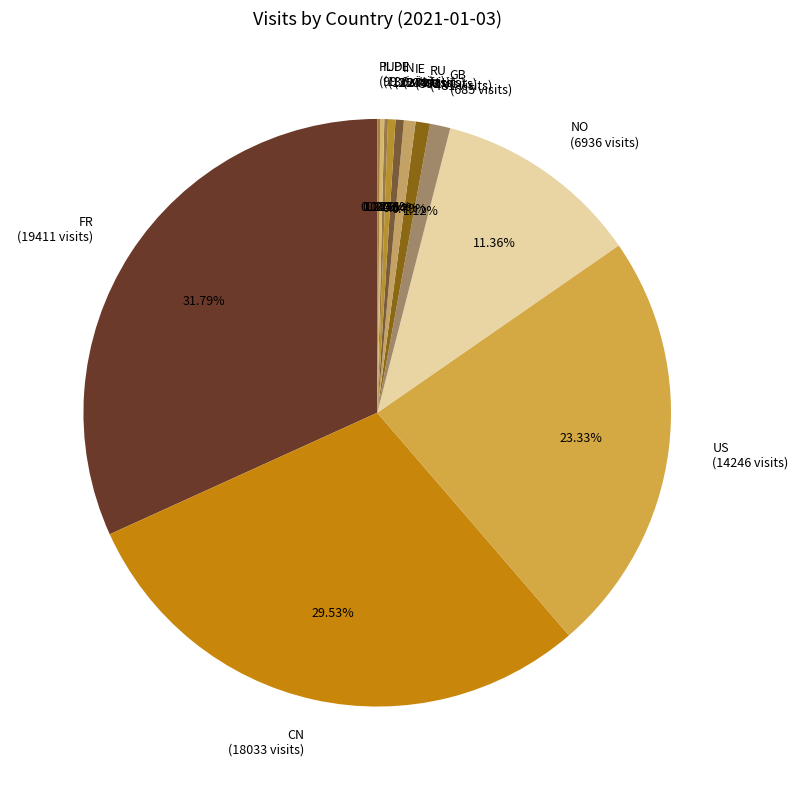

To the nearest percent, what is the average slice percentage?

8%